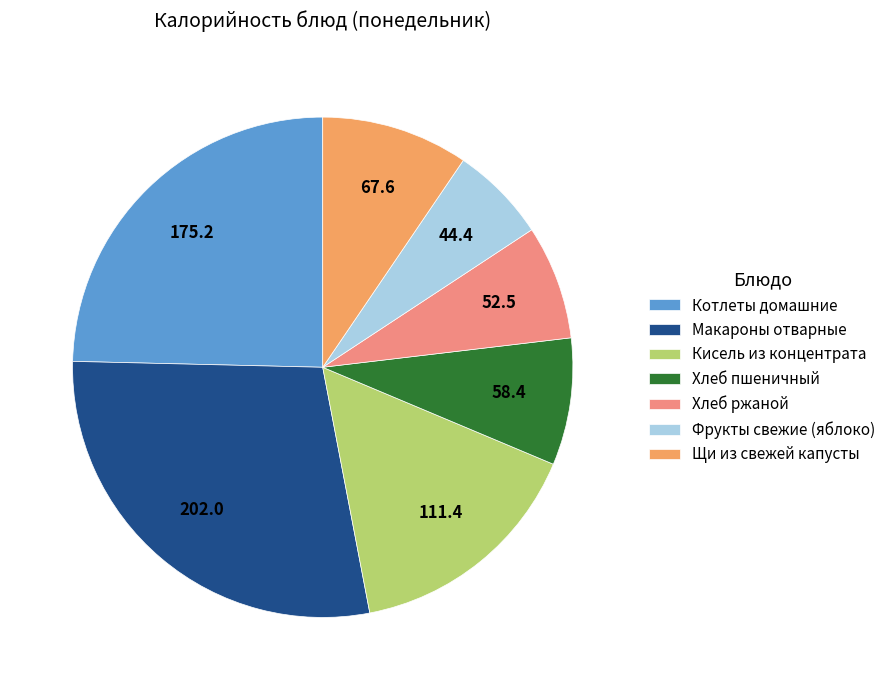

What is the smallest slice in the pie chart?

Фрукты свежие (яблоко)